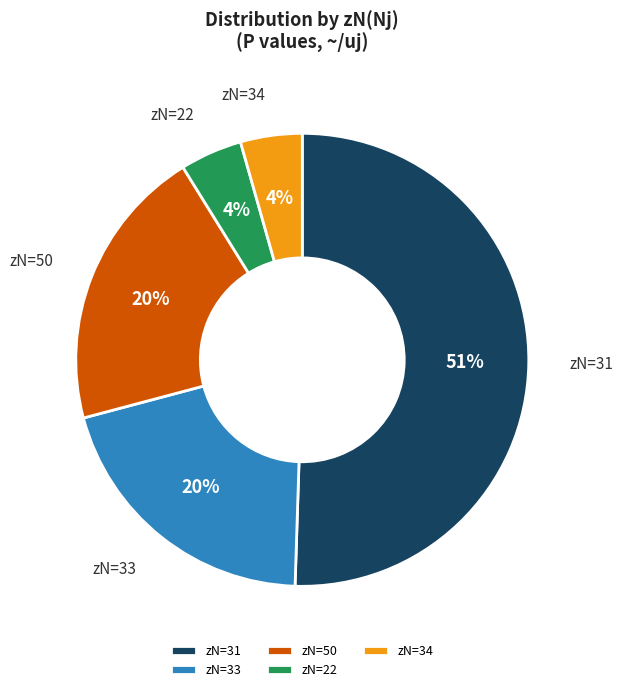

To the nearest percent, what is the average slice percentage?

20%